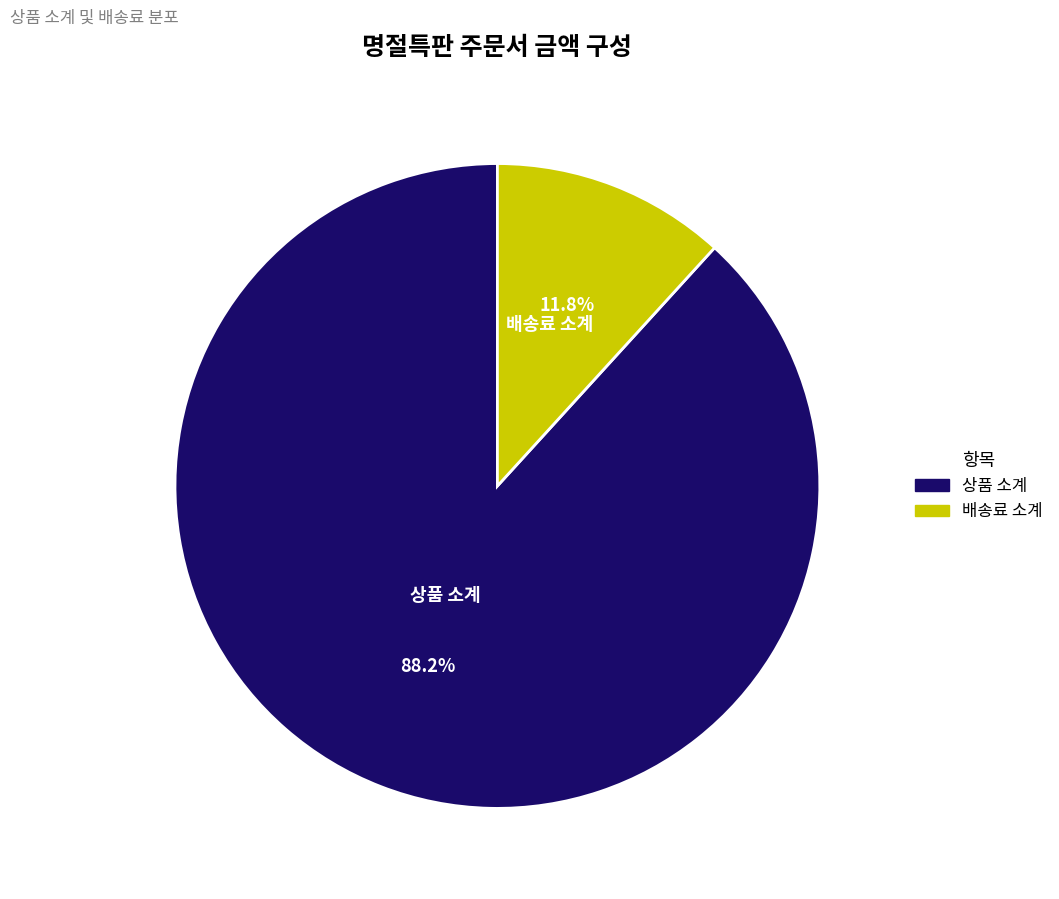

Between 배송료 소계 and 상품 소계, which is larger?

상품 소계